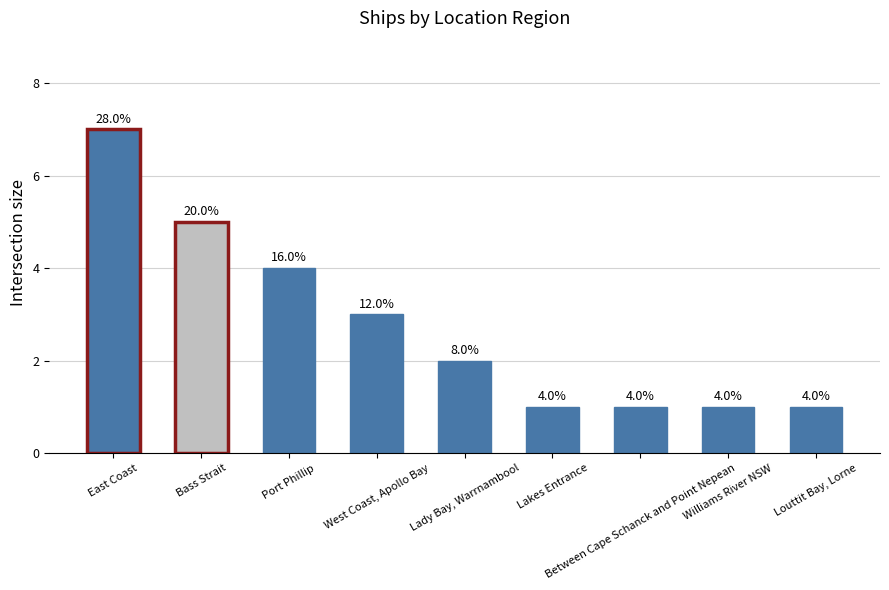

How many bars are there in total?

9